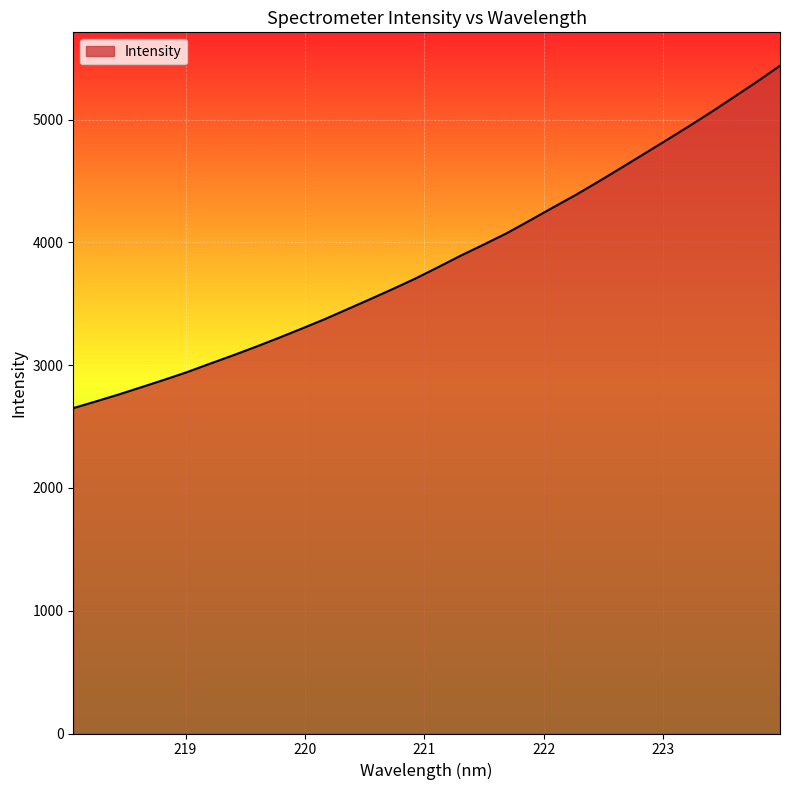

What is the sum of all values?

123418.1